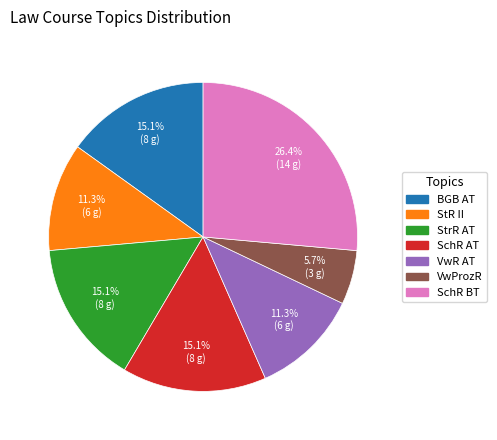

Is VwProzR the majority of the pie?

No